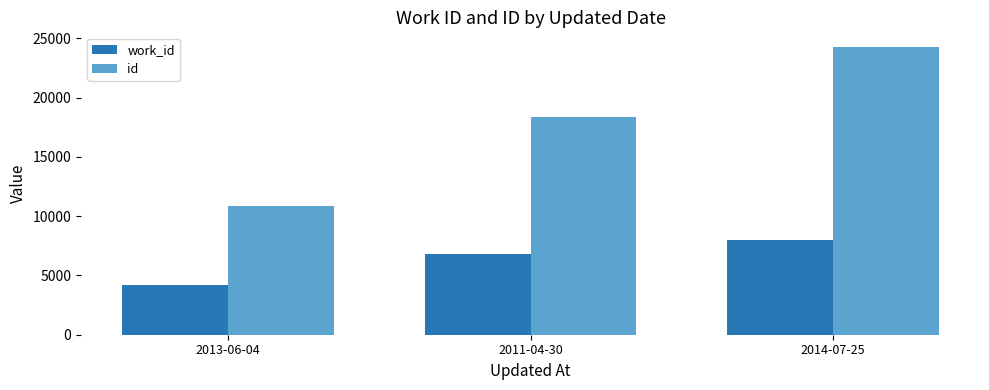

At how many categories does at least one series exceed 11759?

2